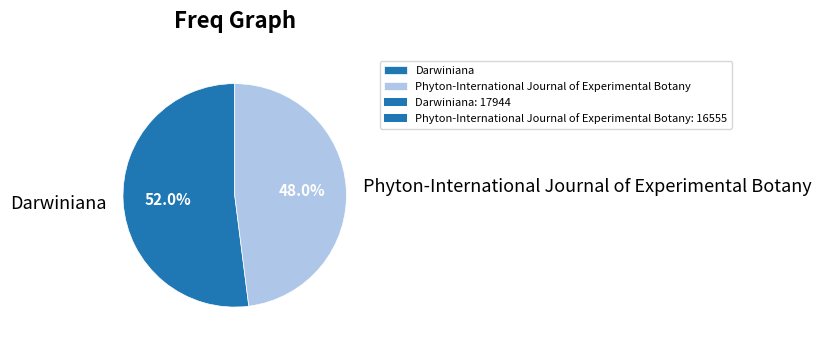

What percentage is the Phyton-International Journal of Experimental Botany slice, to the nearest percent?

48%